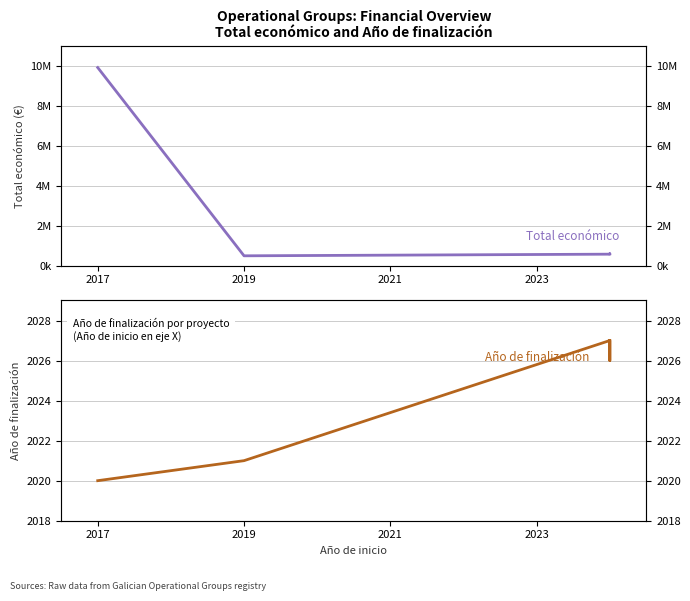

What is the difference between the highest and lowest values at 2019?

495211